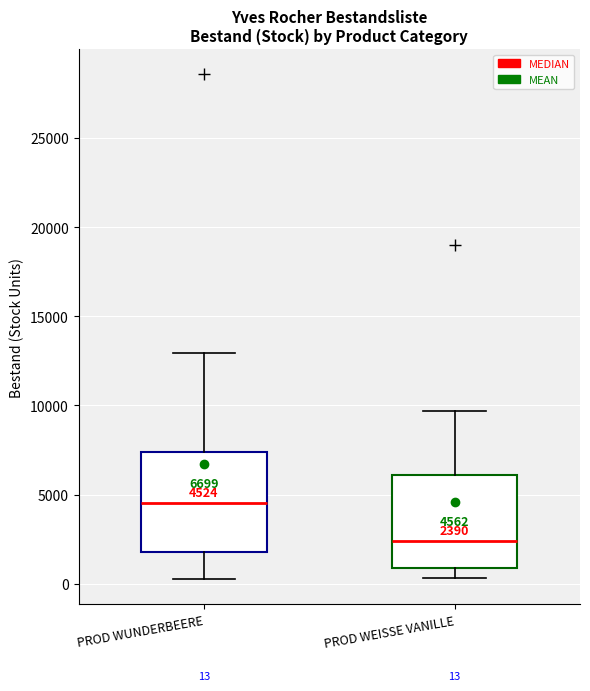

Which box's median line is the lowest?

PROD WEISSE VANILLE